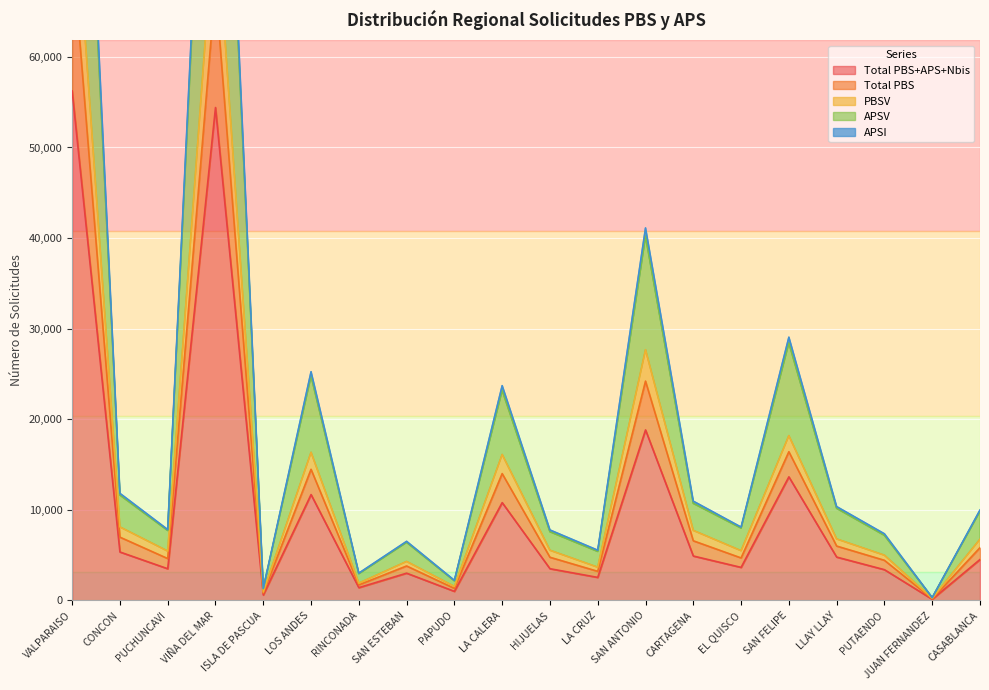

What is the label of the 7th point from the right?

CARTAGENA